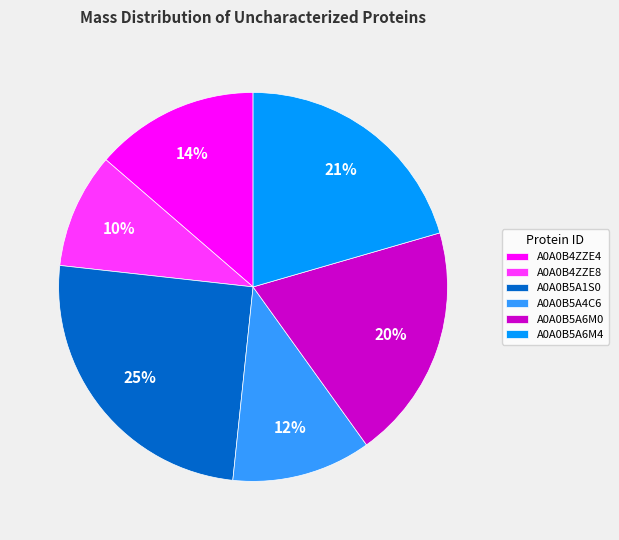

What percentage is the A0A0B5A6M0 slice, to the nearest percent?

20%